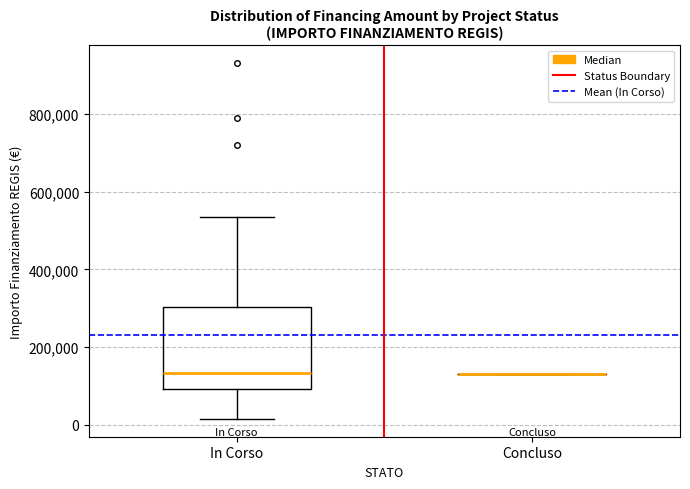

Which box is the tallest, from its lower edge to its upper edge?

In Corso